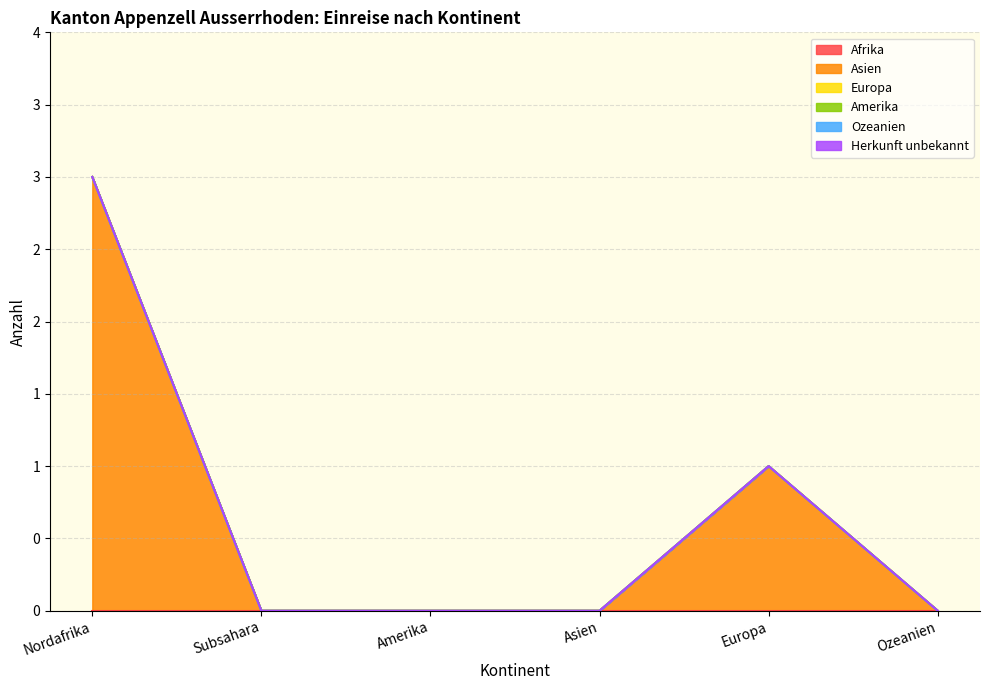

True or false: Amerika and Asien intersect in this chart.

False